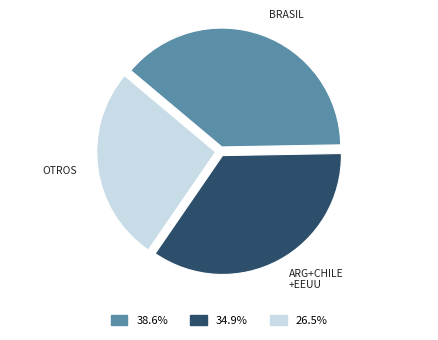

Is there a majority slice in this chart?

No